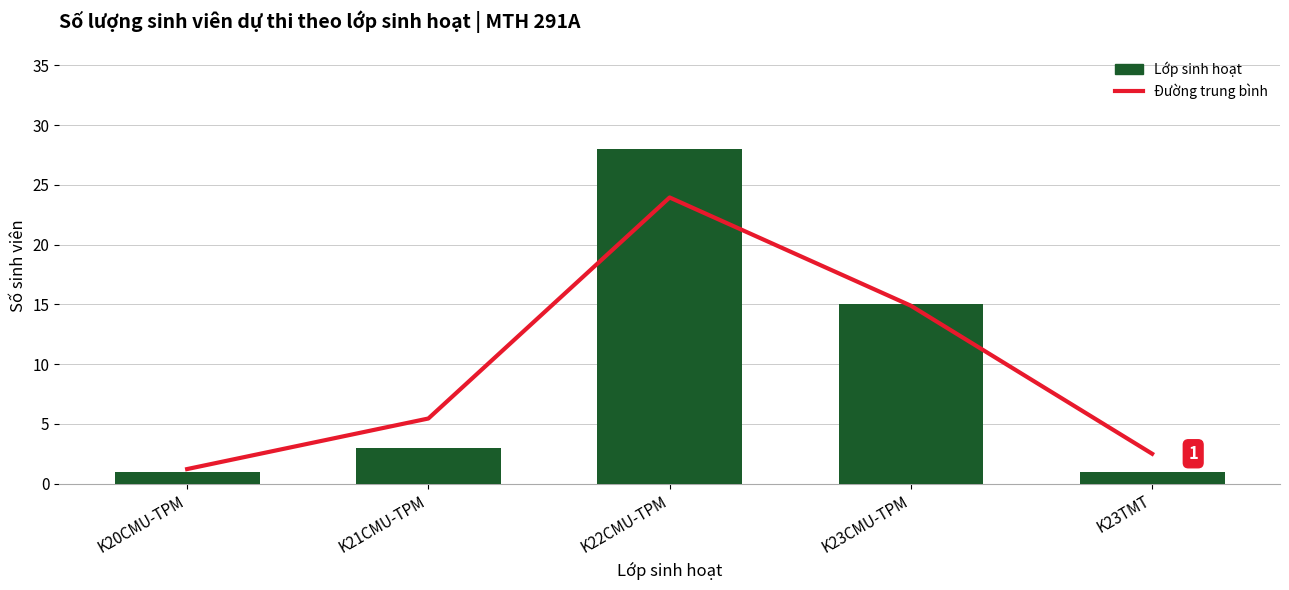

What is the difference between the second highest and second lowest values in the Đường trung bình series?

12.4